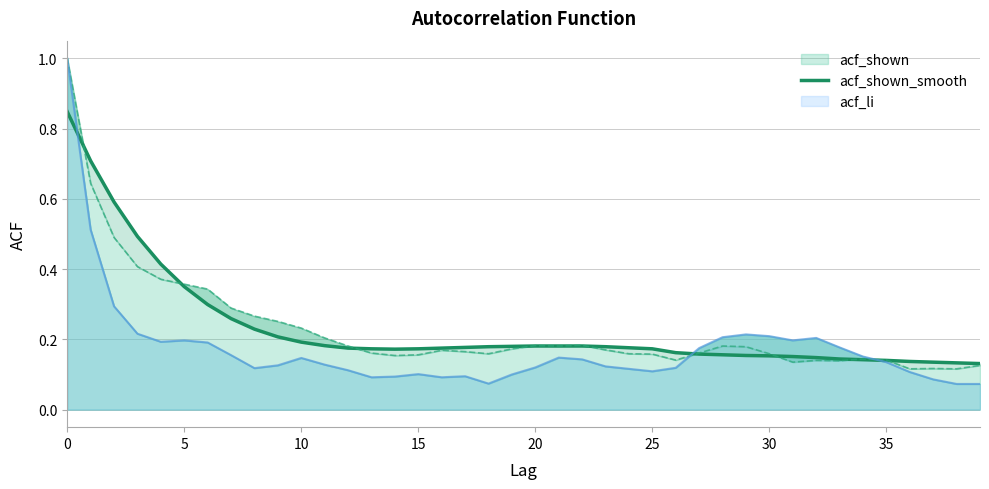

Which has a higher value, 15 or 33?

15